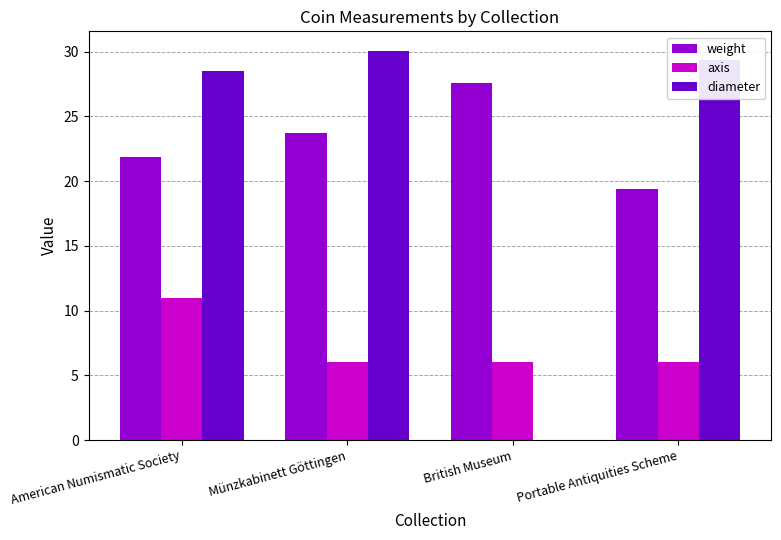

Where does the diameter series first go above 29?

Münzkabinett Göttingen